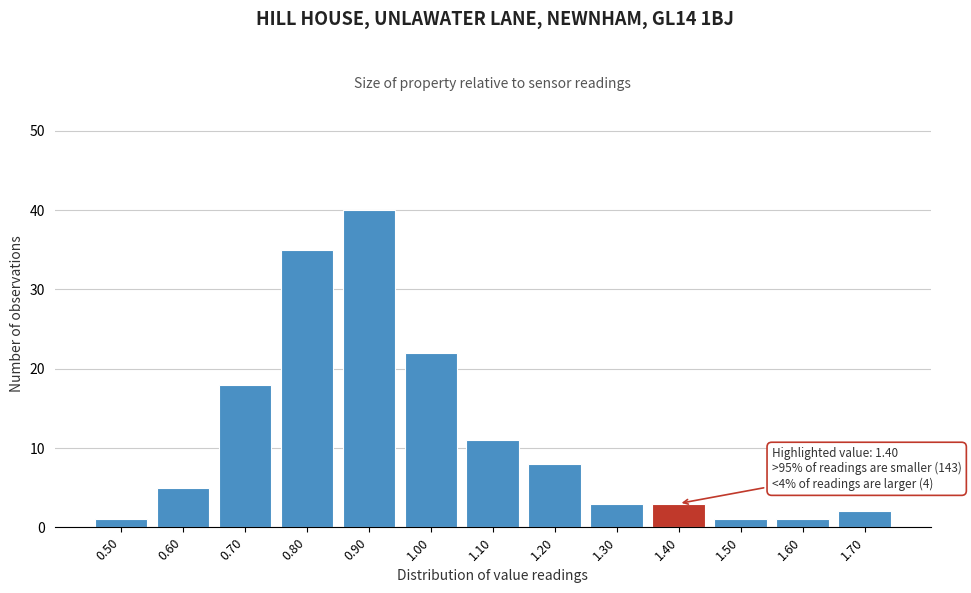

Reading left to right, transcribe all the data shown in this chart.

1	5	18	35	40	22	11	8	3	3	1	1	2